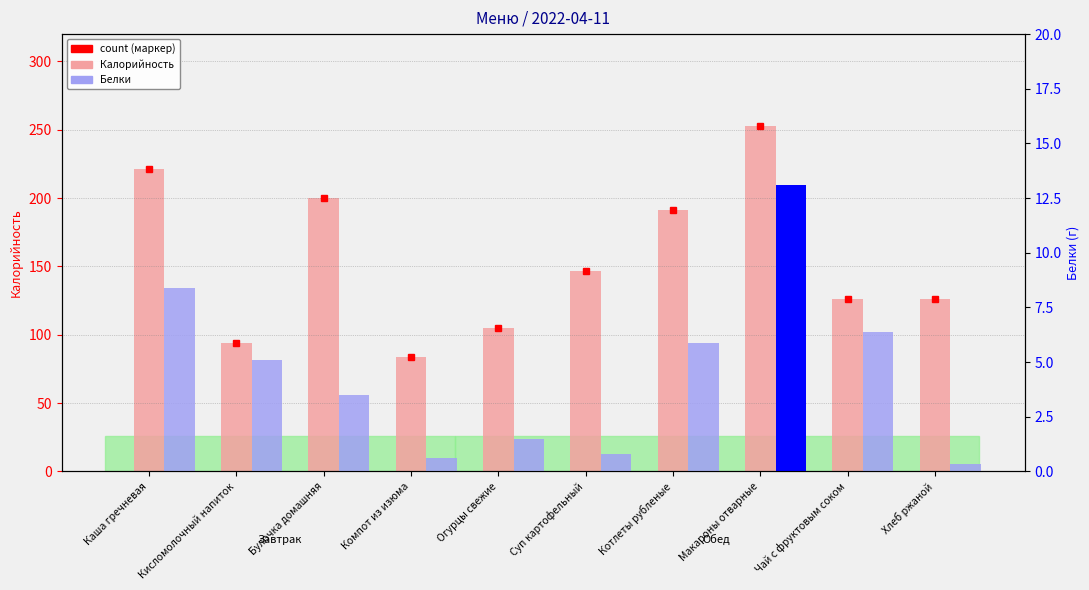

Reading right to left, extract all data points from this chart.

Калорийность: Хлеб ржаной=126.0	Чай с фруктовым соком=126.0	Макароны отварные=253.0	Котлеты рубленые=191.0	Суп картофельный=147.0	Огурцы свежие=105.0	Компот из изюма=84.0	Булочка домашняя=200.0	Кисломолочный напиток=94.0	Каша гречневая=221.0
Белки: Хлеб ржаной=0.3	Чай с фруктовым соком=6.4	Макароны отварные=13.1	Котлеты рубленые=5.9	Суп картофельный=0.8	Огурцы свежие=1.5	Компот из изюма=0.6	Булочка домашняя=3.5	Кисломолочный напиток=5.1	Каша гречневая=8.4